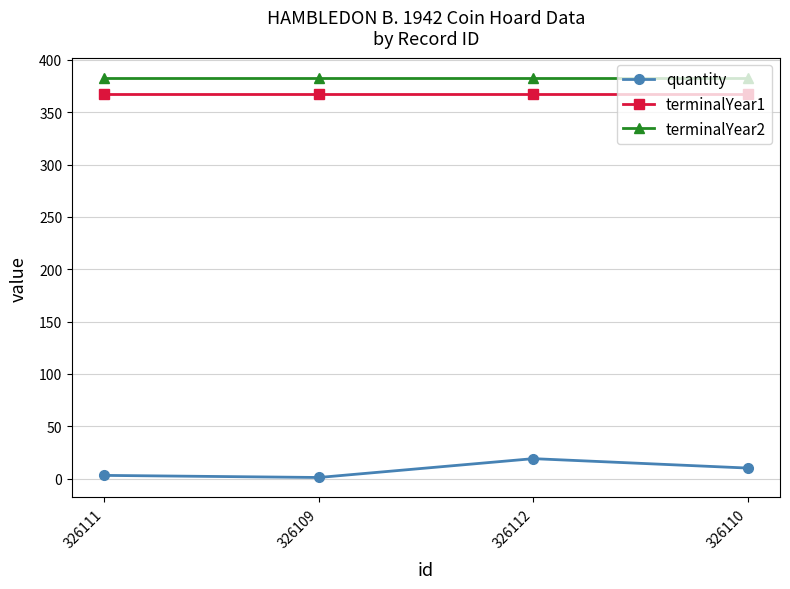

Reading left to right, list all the values displayed in this chart.

quantity: 326111=3	326109=1	326112=19	326110=10
terminalYear1: 326111=367	326109=367	326112=367	326110=367
terminalYear2: 326111=383	326109=383	326112=383	326110=383